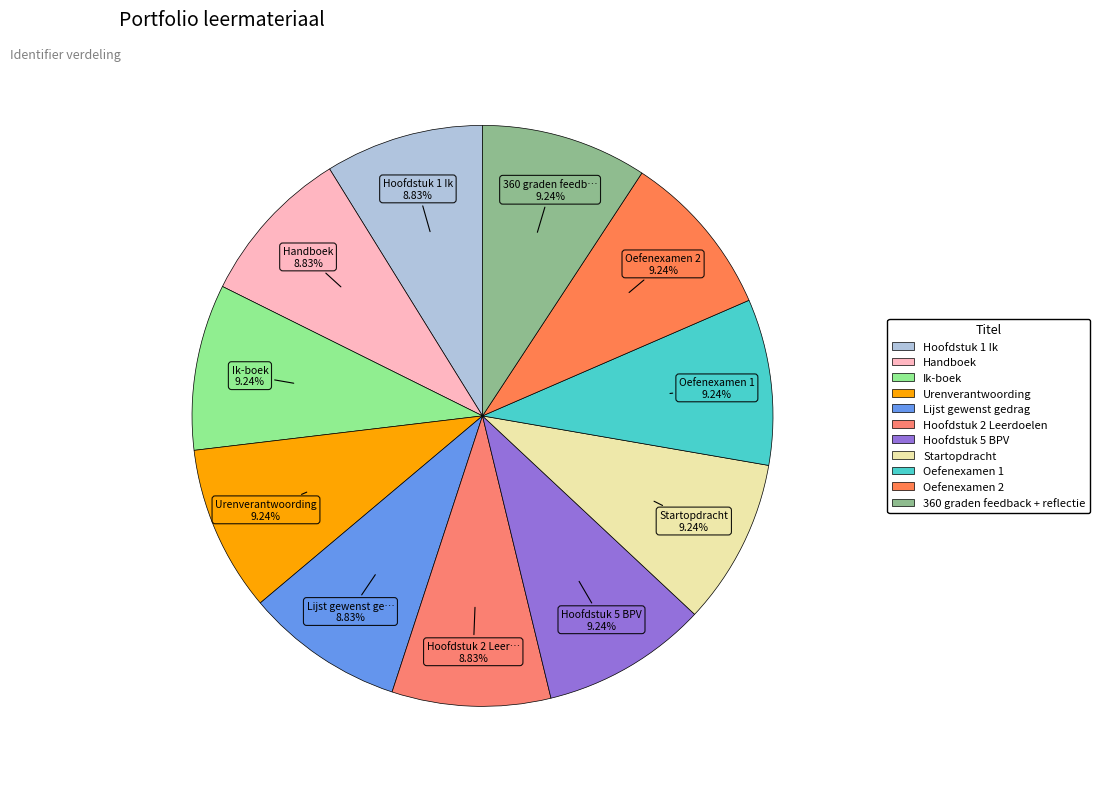

How many slices are in this pie chart?

11